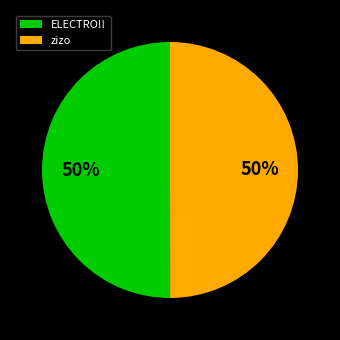

The ELECTRO!! slice represents 50% of the pie. True or false?

True